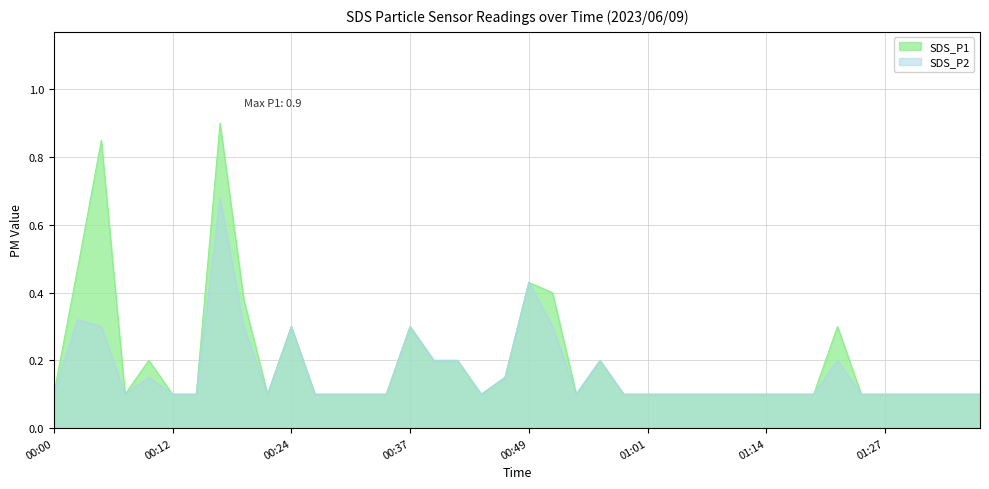

Rank the categories by SDS_P2 value from highest to lowest.

00:17, 00:49, 00:02, 00:05, 00:20, 00:24, 00:37, 00:51, 00:39, 00:42, 00:56, 01:22, 00:10, 00:46, 00:00, 00:07, 00:12, 00:15, 00:22, 00:27, 00:29, 00:32, 00:34, 00:44, 00:54, 00:59, 01:01, 01:04, 01:06, 01:09, 01:12, 01:14, 01:17, 01:19, 01:24, 01:27, 01:29, 01:32, 01:34, 01:37